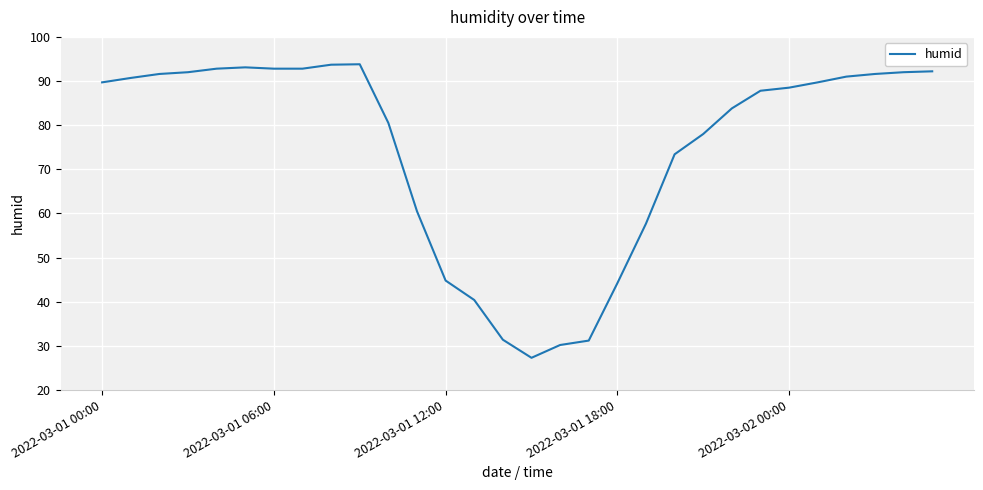

What is the smallest value displayed?

27.3